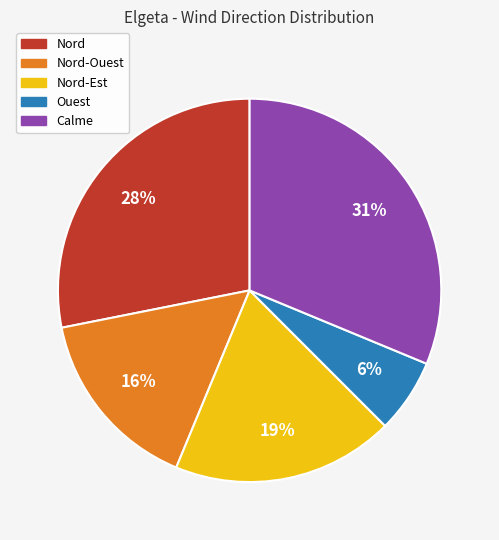

To the nearest percent, what is the average slice percentage?

20%